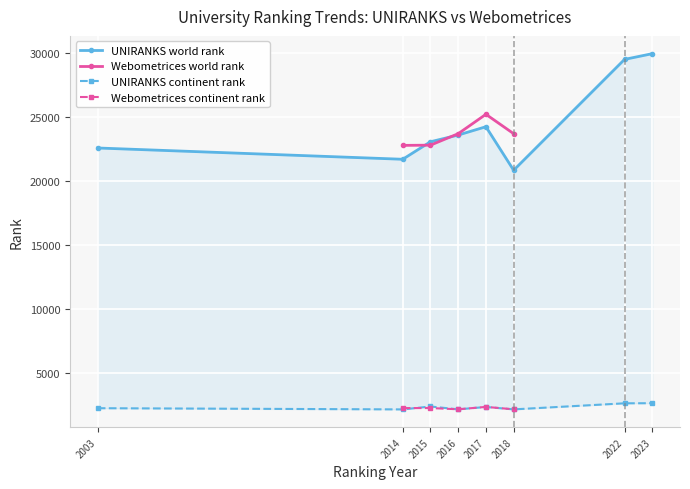

List the labels in order of world rank value, smallest first.

UNIRANKS-2018, UNIRANKS-2014, UNIRANKS-2003, Webometrices-2014, Webometrices-2015, UNIRANKS-2015, UNIRANKS-2016, Webometrices-2016, Webometrices-2018, UNIRANKS-2017, Webometrices-2017, UNIRANKS-2022, UNIRANKS-2023